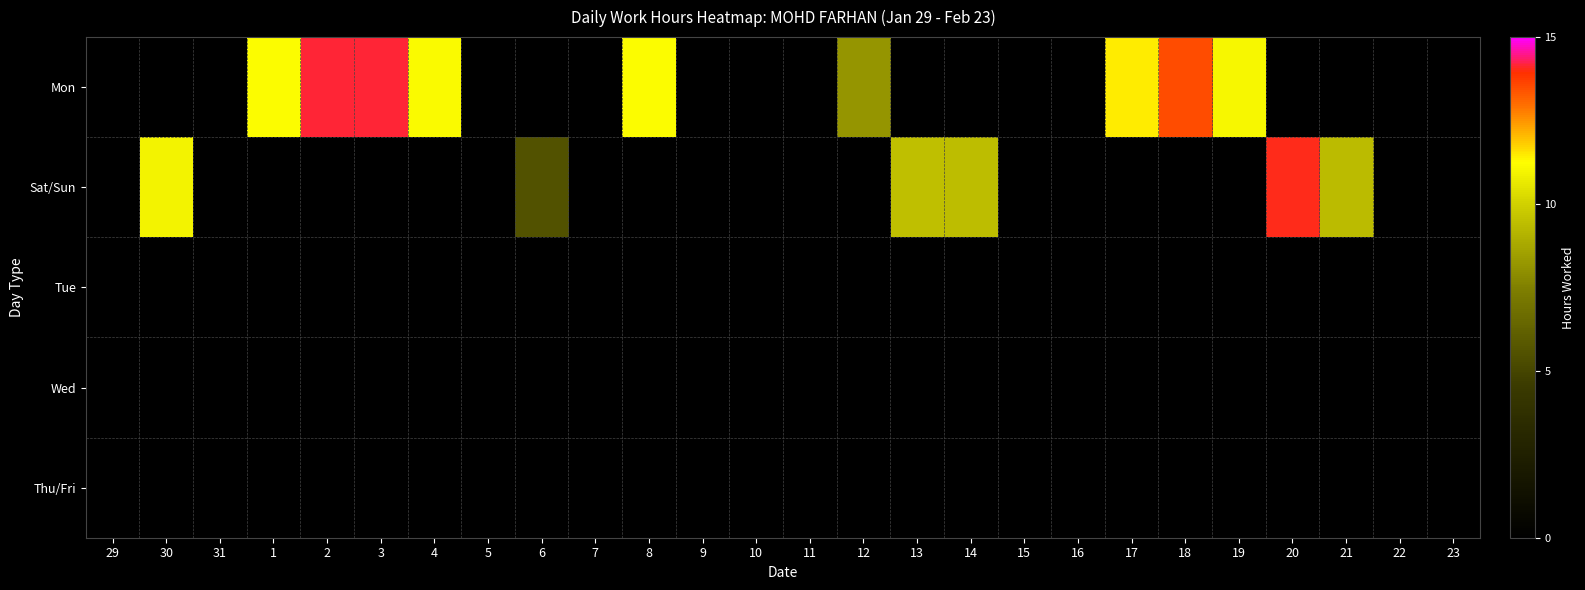

What is the total value across all series at 17?

11.4